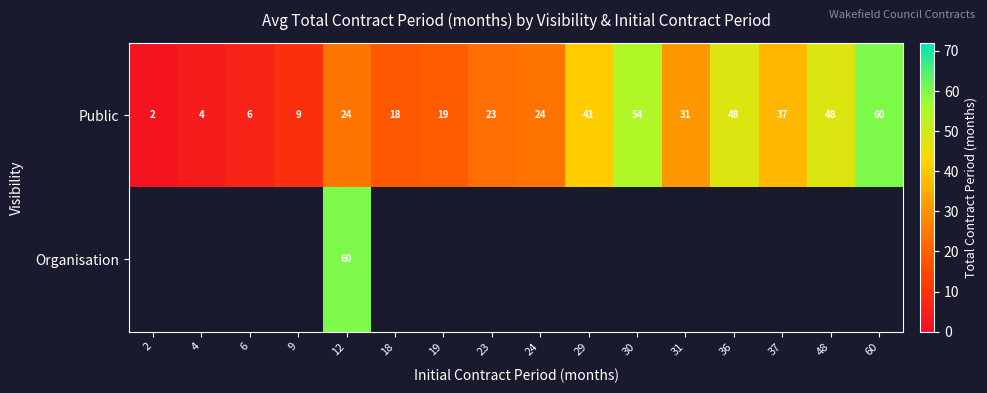

At which category is the sum across all series the highest?

12